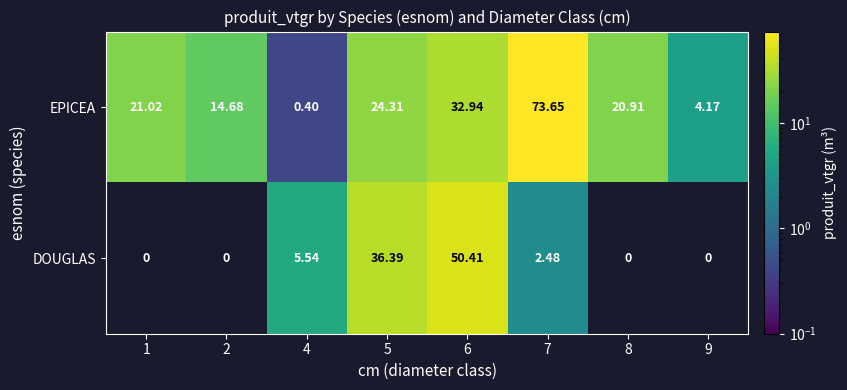

Between 1 and 6, which series saw the biggest shift?

DOUGLAS